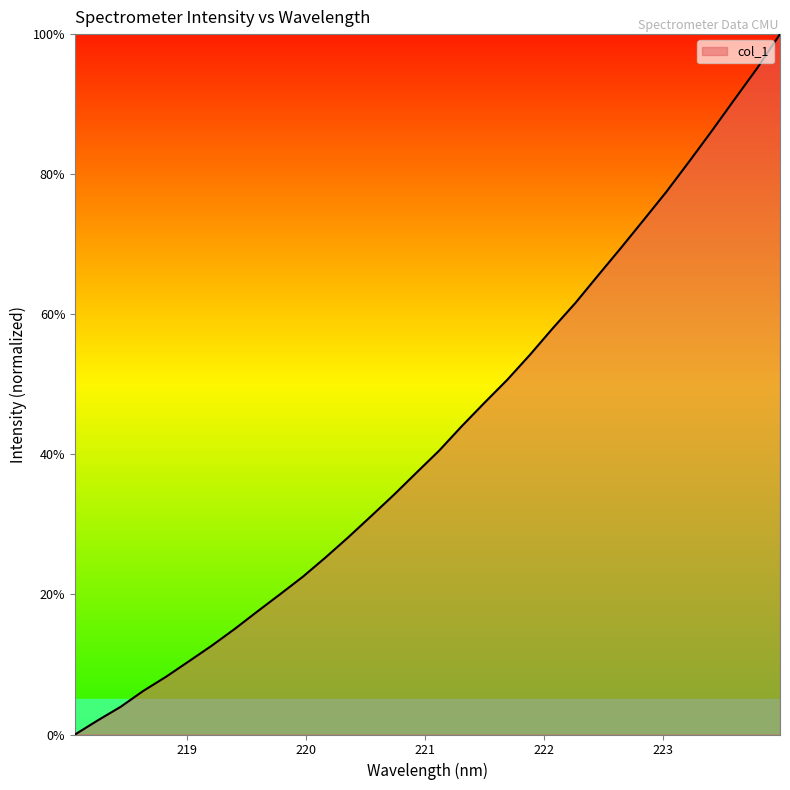

Does the chart display data point markers on the line(s)?

No